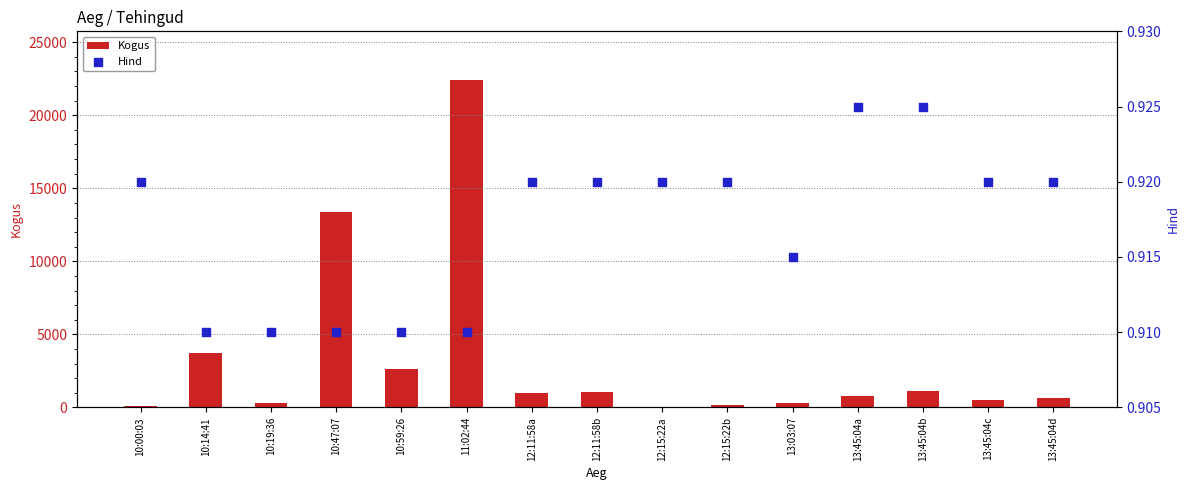

Is the value of Hind at 13:45:04a greater than the value of Kogus at 12:15:22b?

No